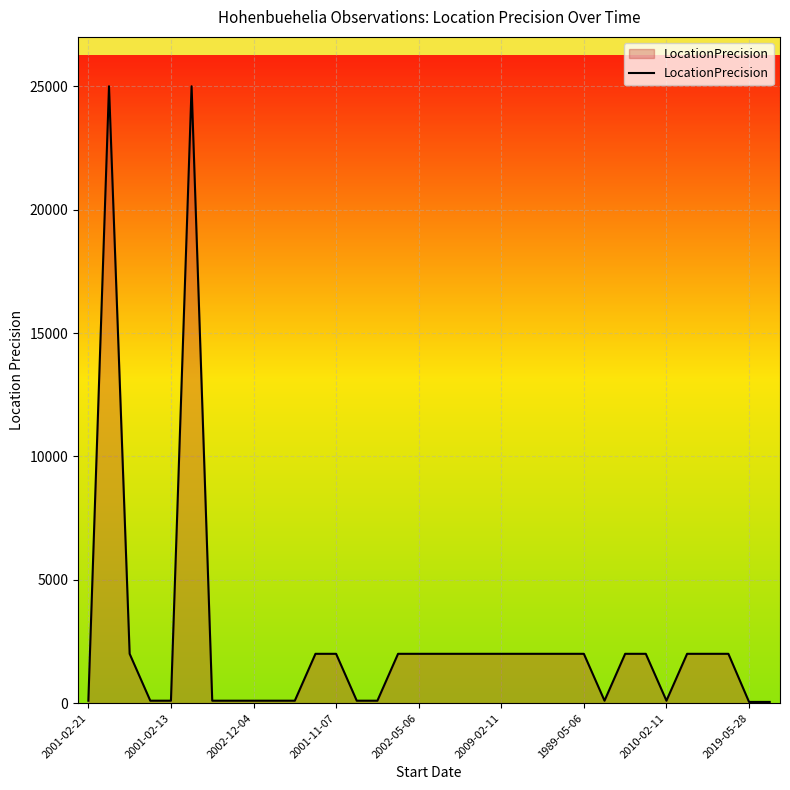

How many lines are shown in the chart?

1